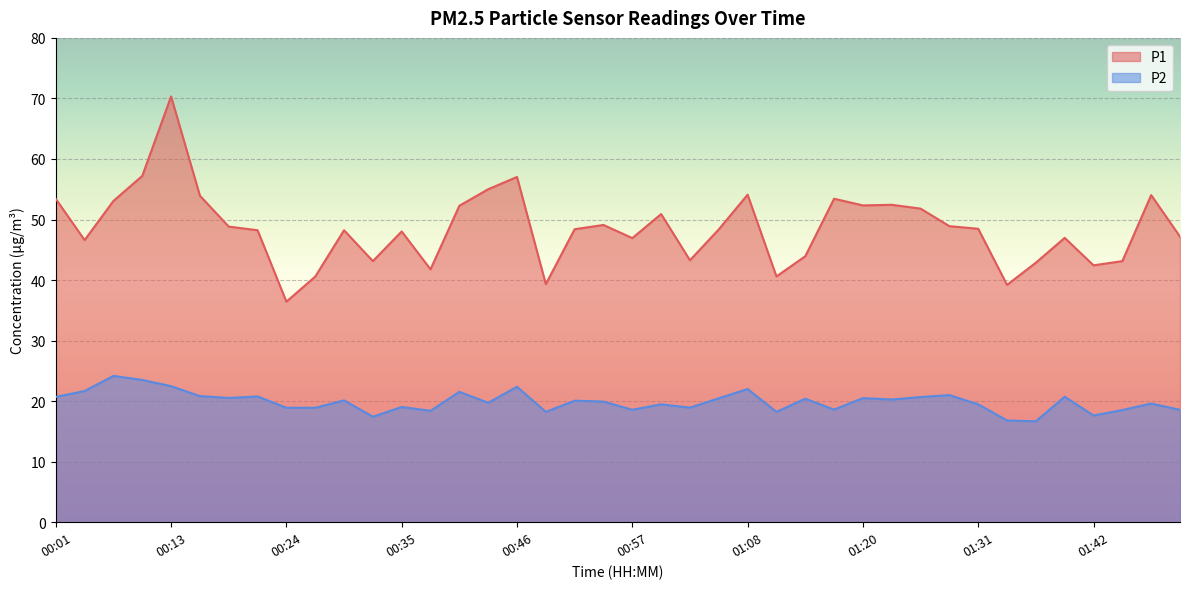

What is the total value across all series at 00:54?

69.0